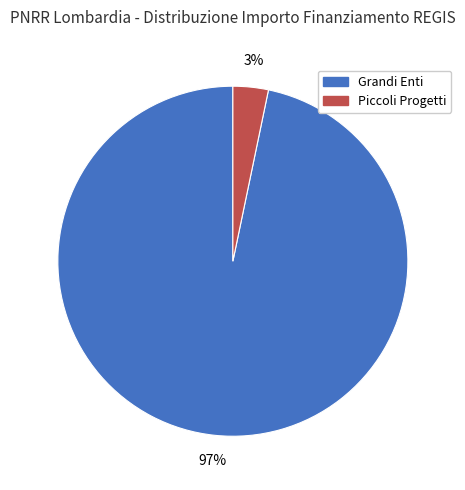

The Grandi Enti slice represents 97% of the pie. True or false?

True